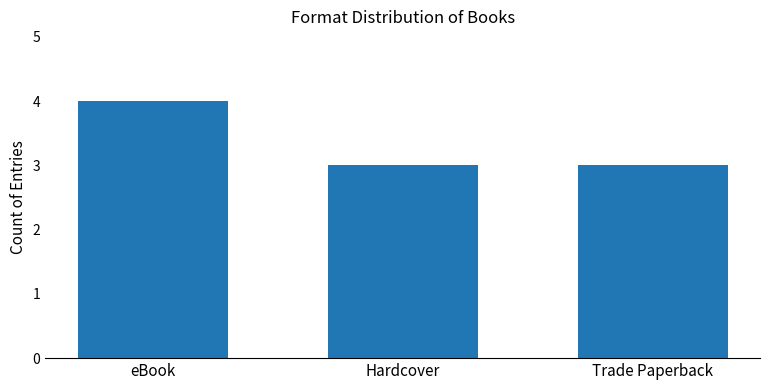

What is the greatest value displayed?

4